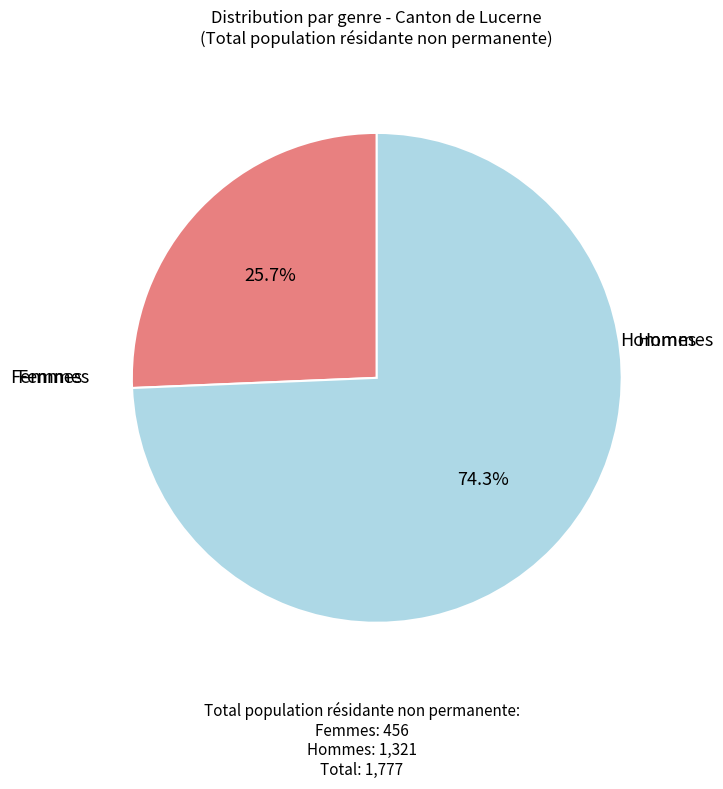

Rank the categories by value from lowest to highest.

Femmes, Hommes